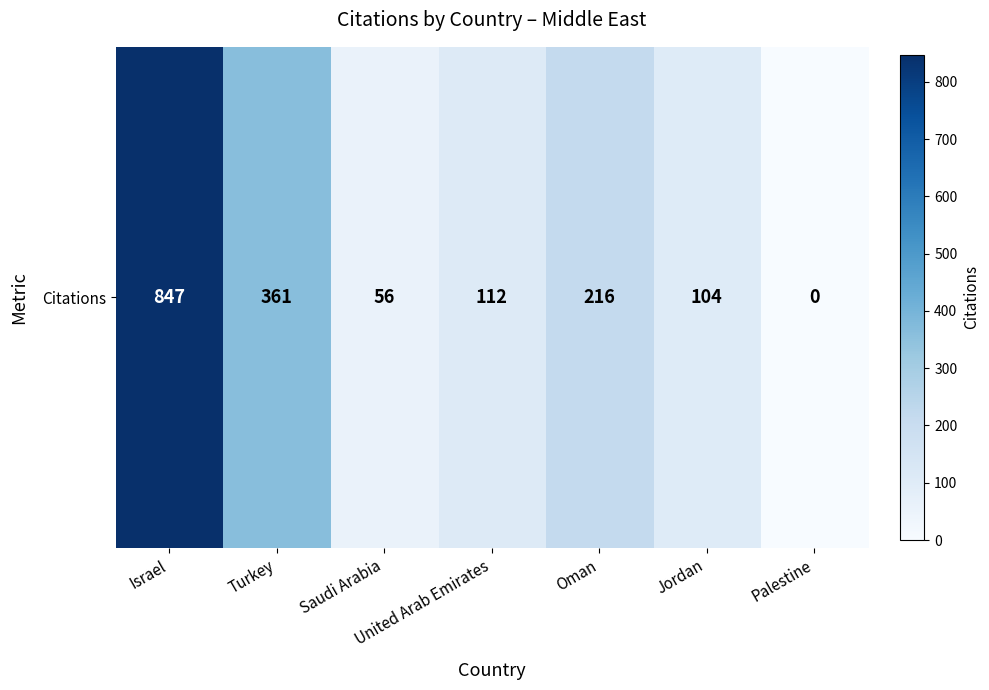

Reading left to right, transcribe all the data shown in this chart.

Israel=847	Turkey=361	Saudi Arabia=56	United Arab Emirates=112	Oman=216	Jordan=104	Palestine=0